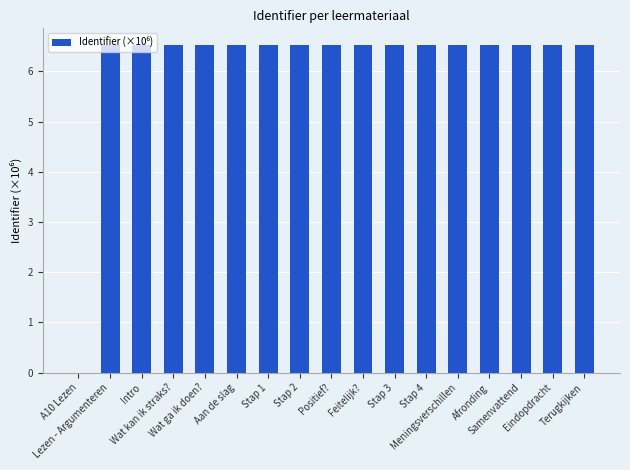

What is the sum of all values?

104.5